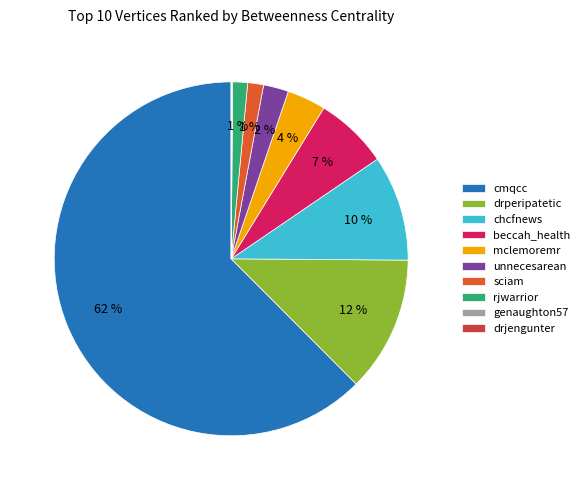

To the nearest percent, what is the average slice percentage?

10%